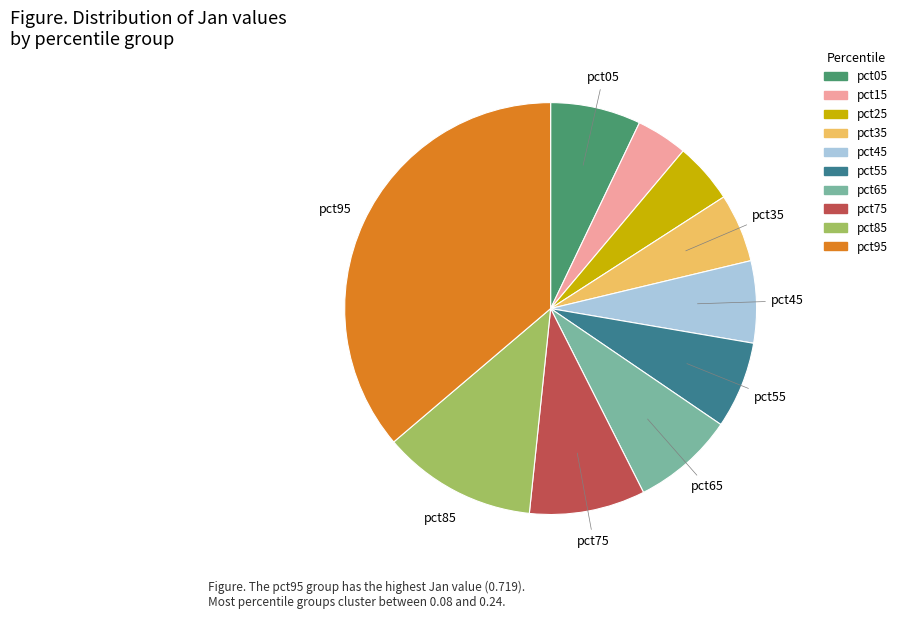

True or false: pct55 accounts for 7% of the total.

True